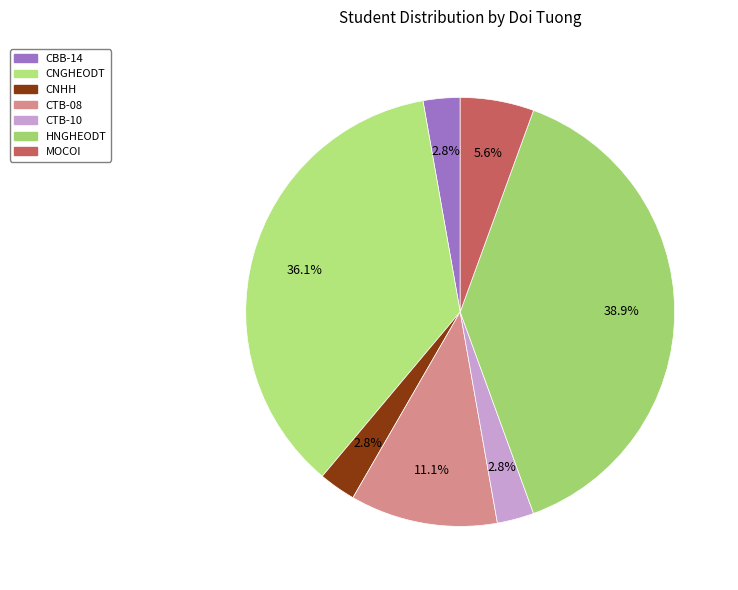

Approximately how many times larger is the value at HNGHEODT compared to CNGHEODT?

1.1